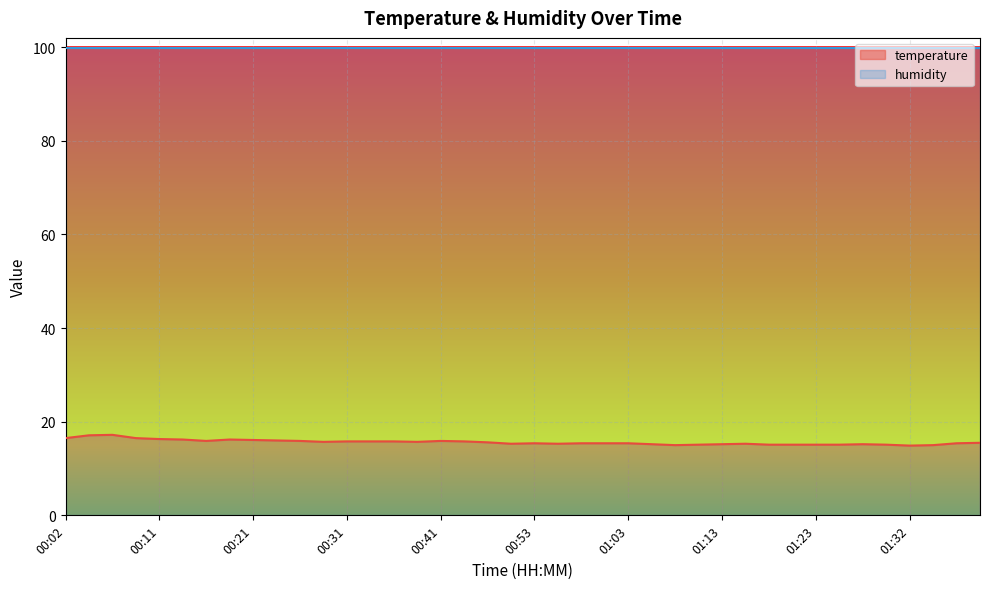

At which category does the chart reach its peak across all series?

00:06